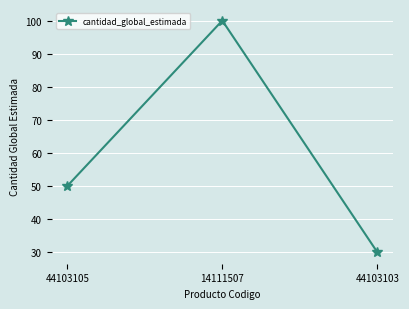

Count the number of data series in this chart.

1